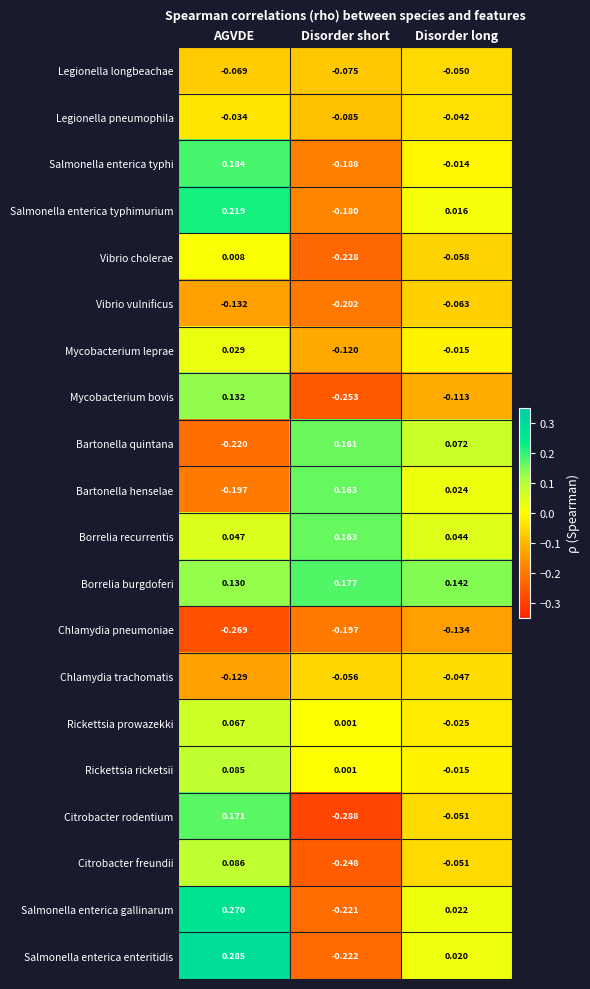

At which label is Rickettsia ricketsii closest to 0?

Disorder short